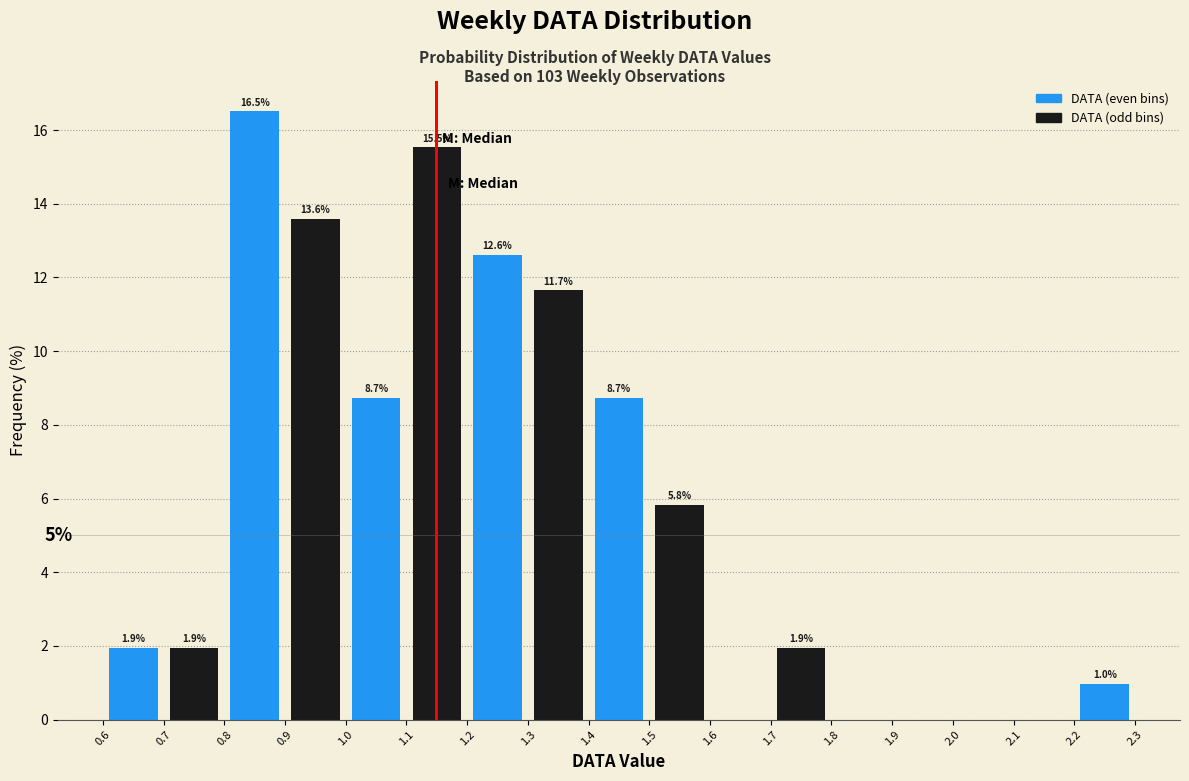

Which range on the x-axis has the tallest bar?

0.8 to 0.9